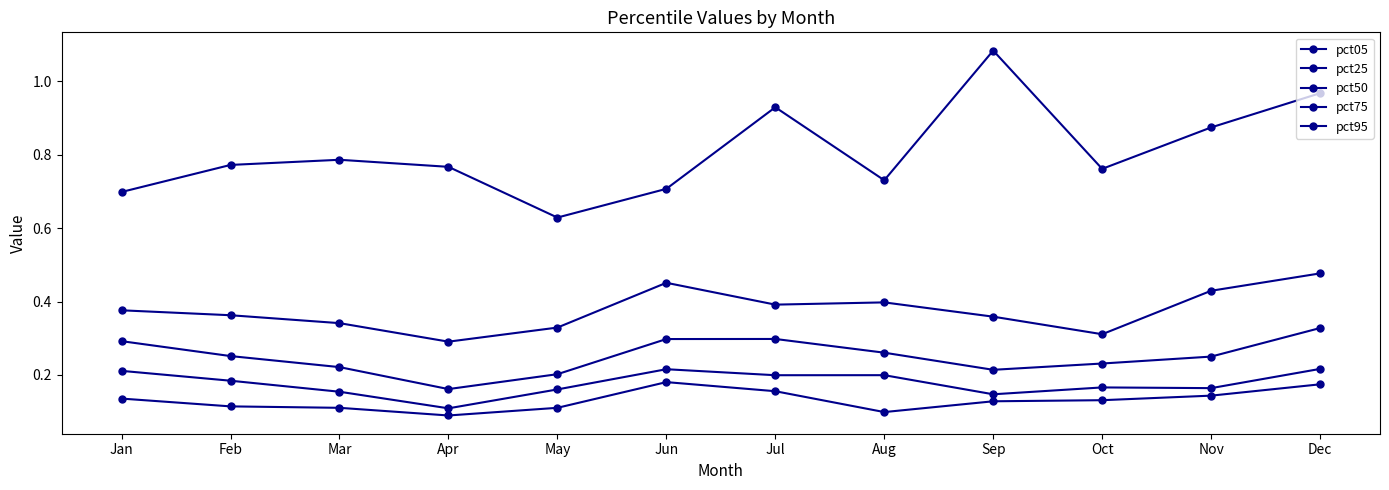

The value of pct95 at Jan is 0.7. True or false?

True